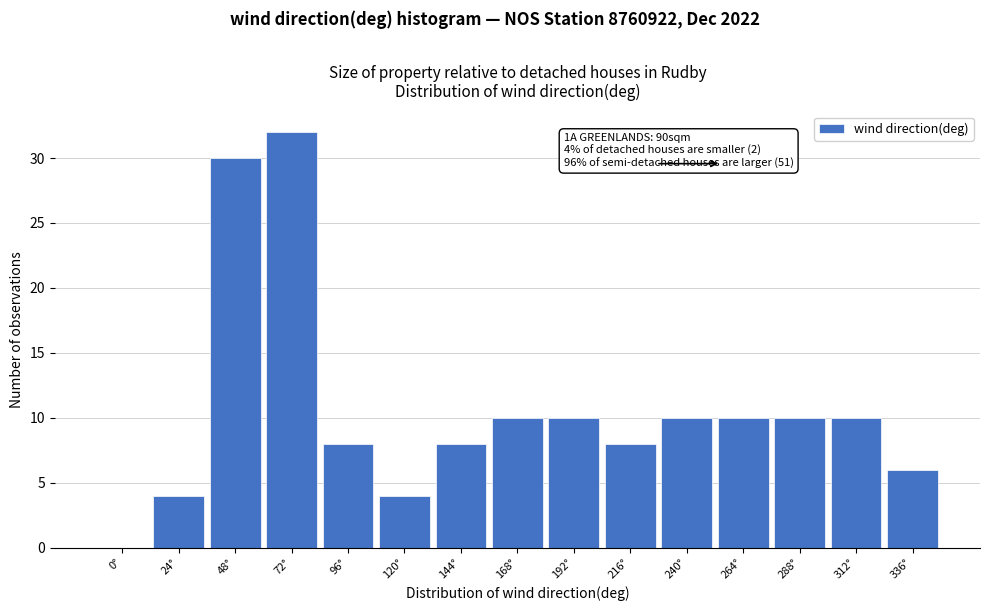

Reading left to right, list all the values displayed in this chart.

0°=0	24°=4	48°=30	72°=32	96°=8	120°=4	144°=8	168°=10	192°=10	216°=8	240°=10	264°=10	288°=10	312°=10	336°=6